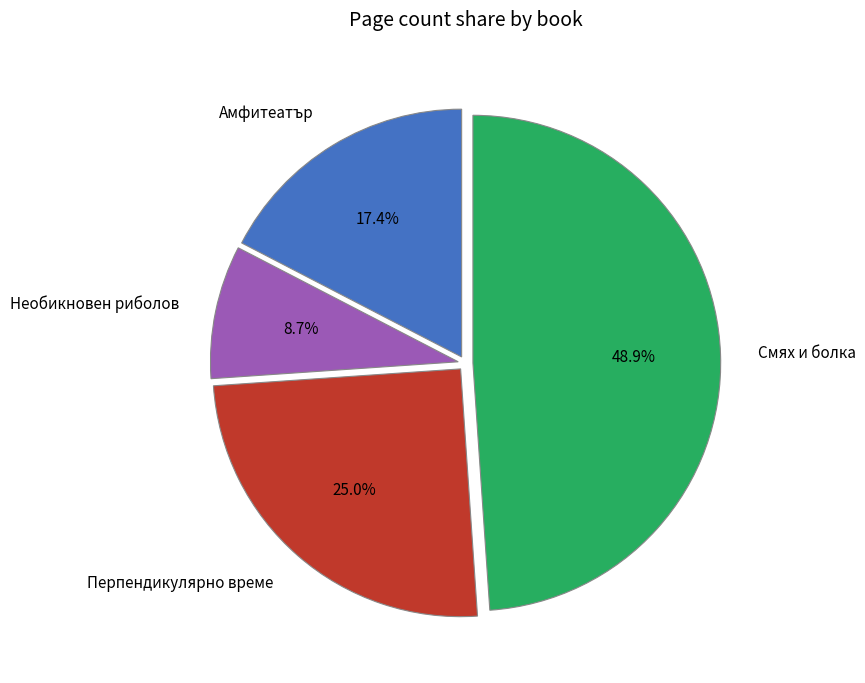

Rank the categories by value from highest to lowest.

Смях и болка, Перпендикулярно време, Амфитеатър, Необикновен риболов